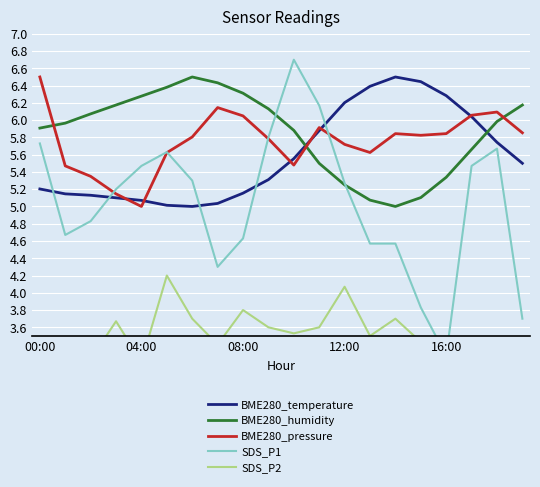

Read the BME280_humidity value at 15.

5.1